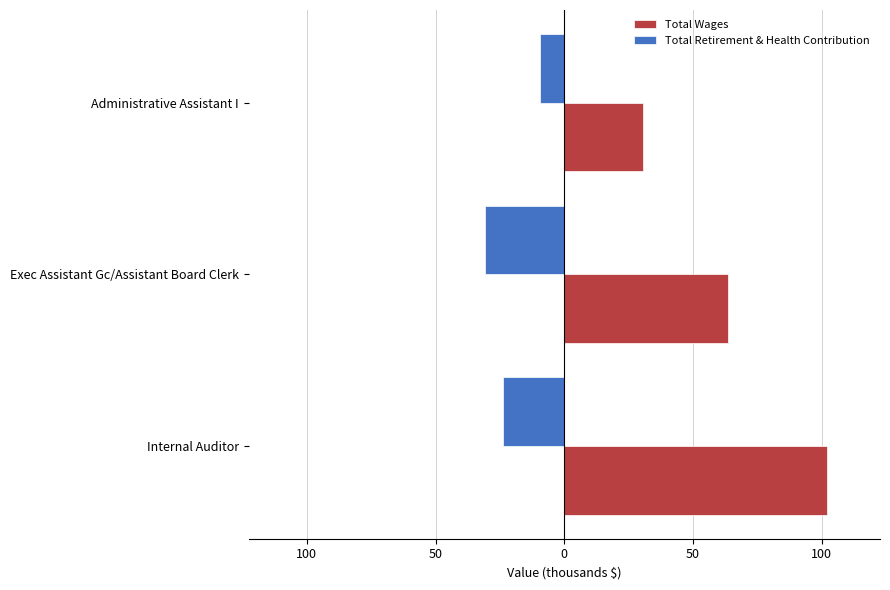

Which series has the largest total across all categories?

Total Wages